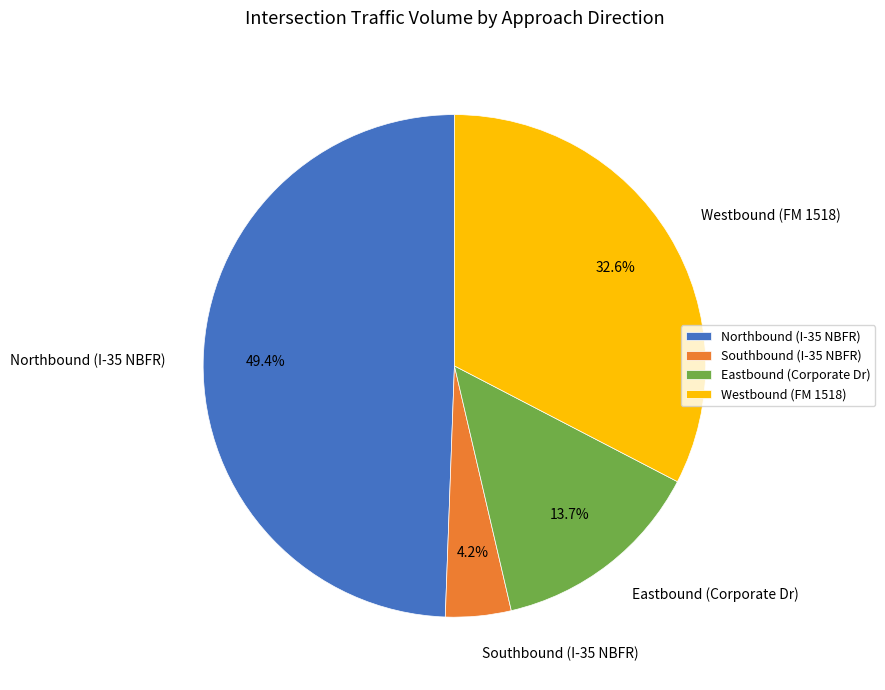

Is it true that Eastbound (Corporate Dr) is 29% of the pie?

False